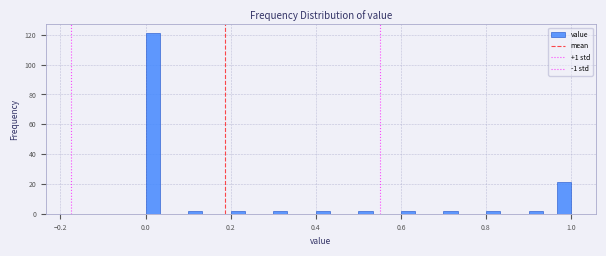

Around what value on the x-axis is the tallest bar? Give the approximate position of its centre, as read against the axis.

0.02